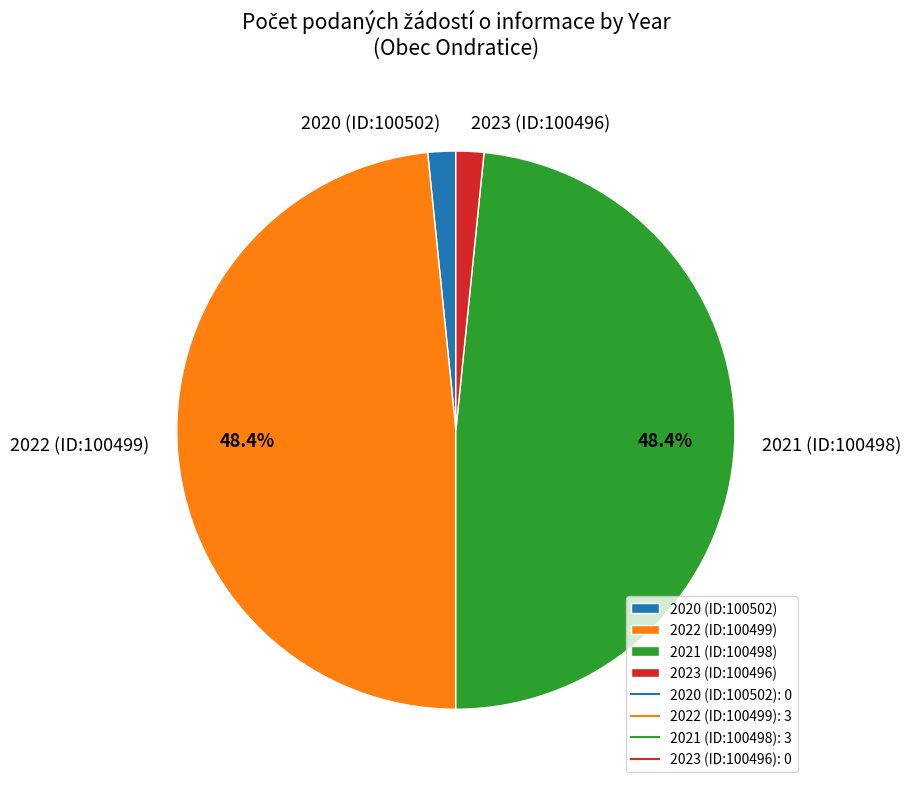

Between 2023 (ID:100496) and 2022 (ID:100499), which is larger?

2022 (ID:100499)